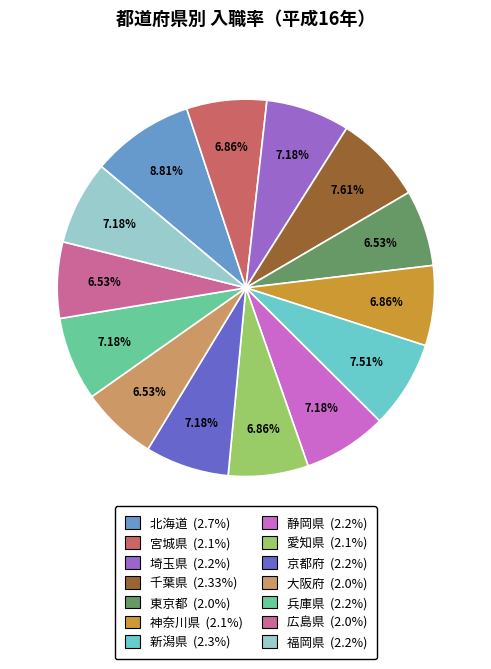

Does any single category account for the majority?

No